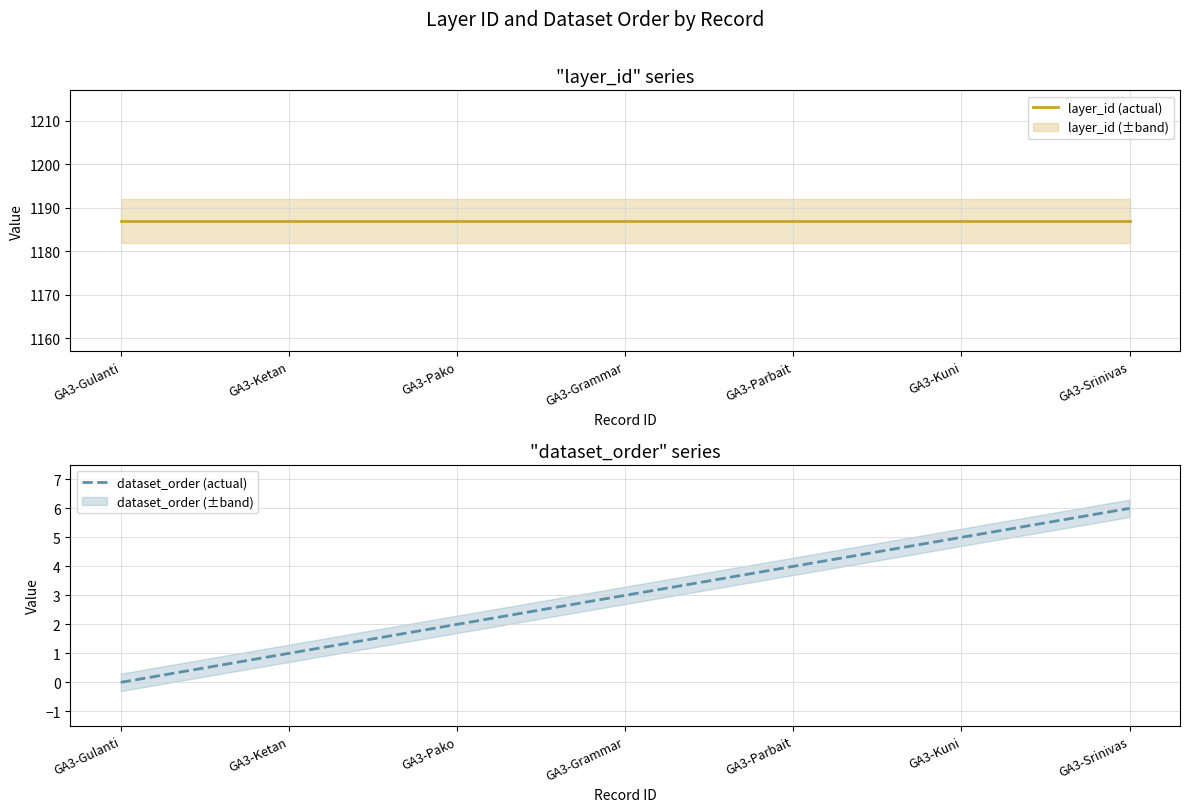

What is the label of the 6th point from the left?

GA3-Kuni